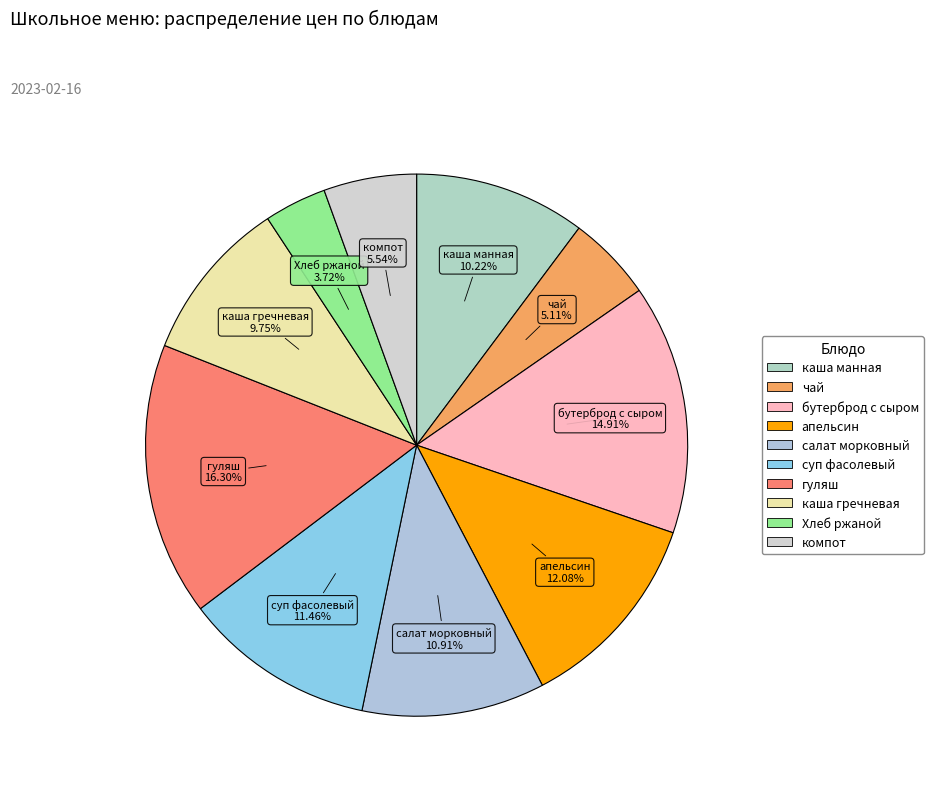

What portion of the pie excludes чай?

94.9%